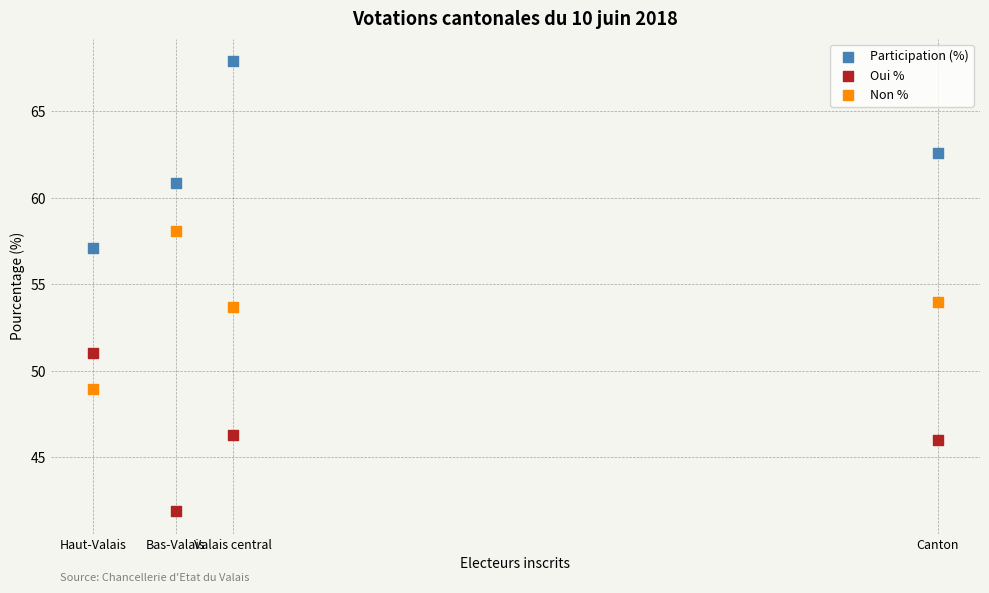

Which series has the widest spread of Y values?

Participation (%)